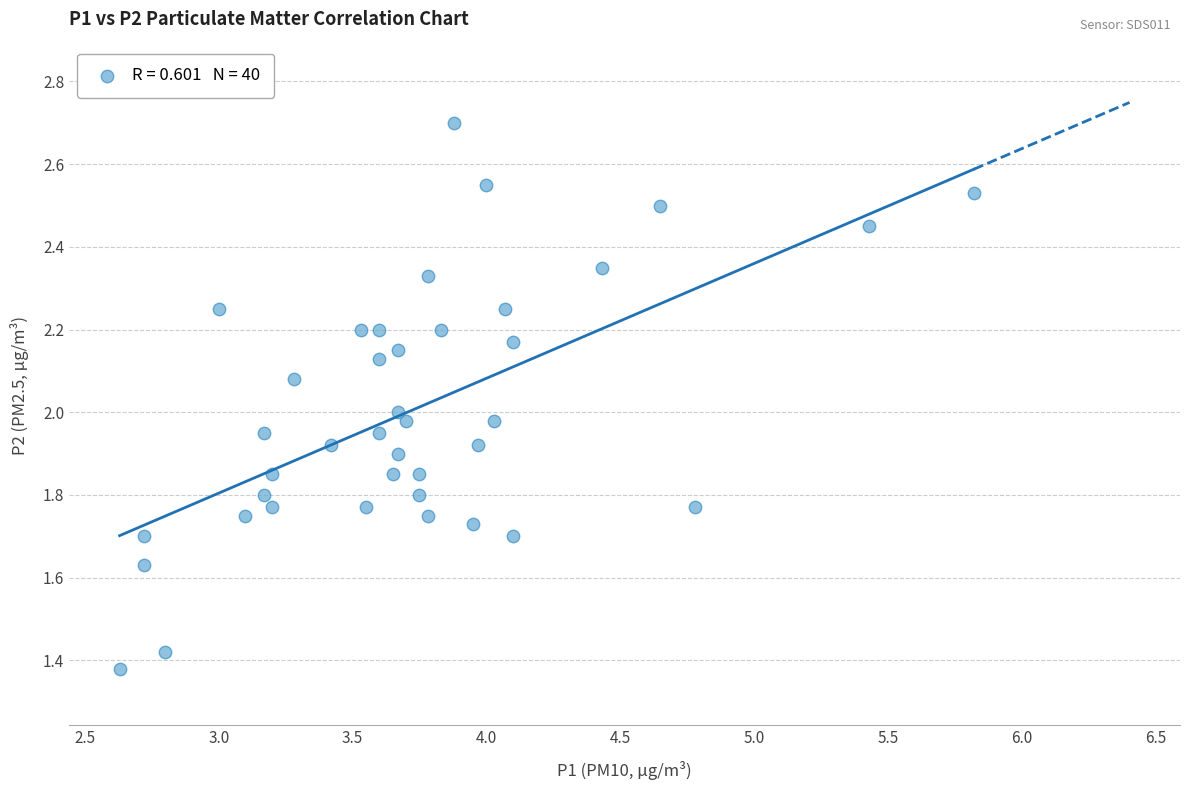

What is the range of Y values (max minus min)?

1.3